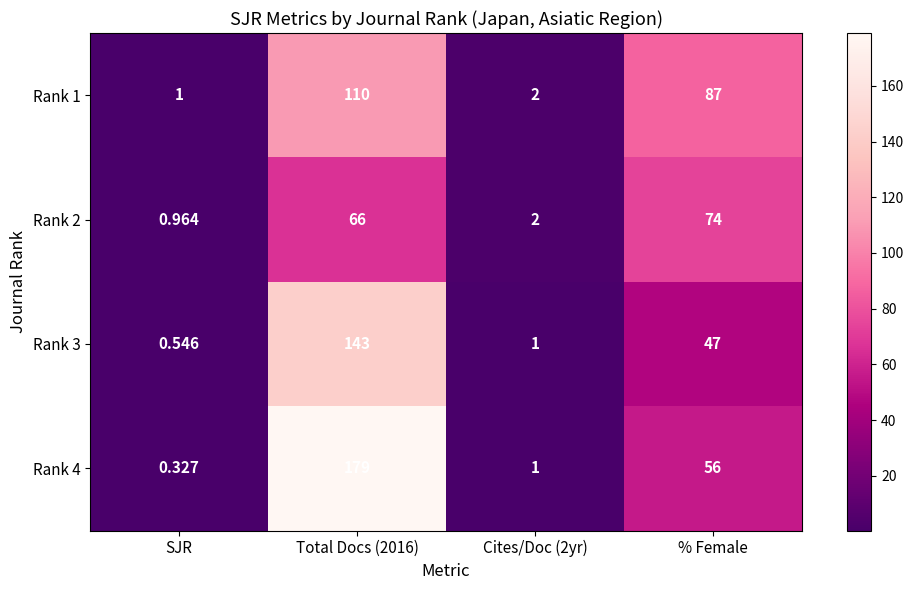

Which series has the widest spread of values?

Rank 4